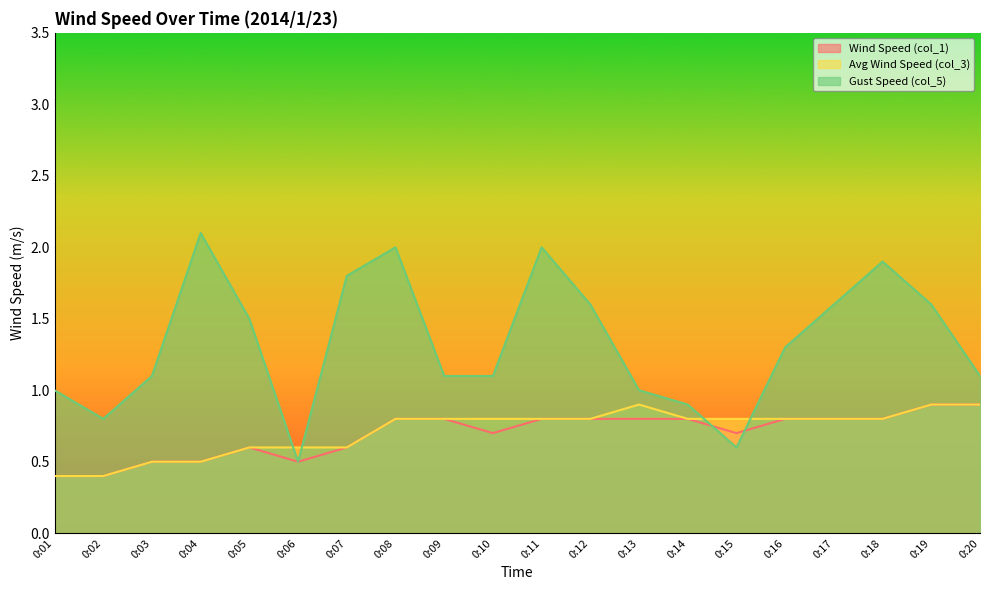

How many lines are shown in the chart?

3